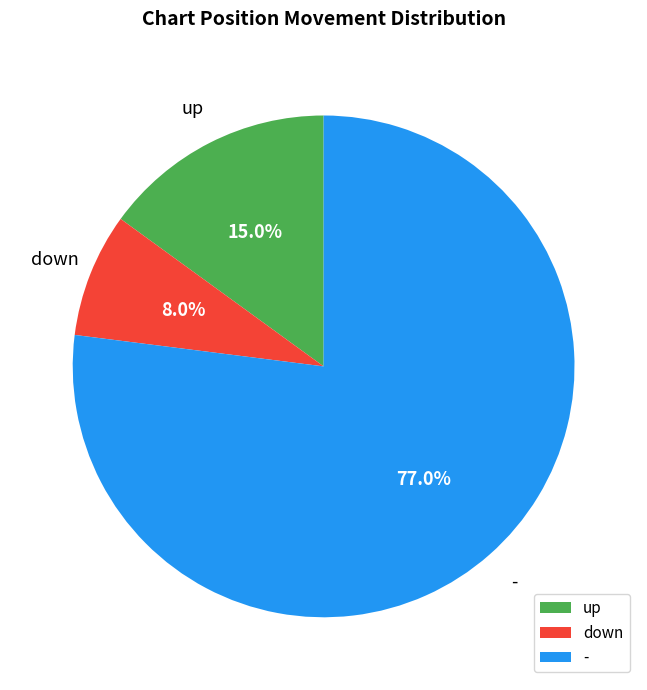

To the nearest percent, what percentage of the pie is down?

8%